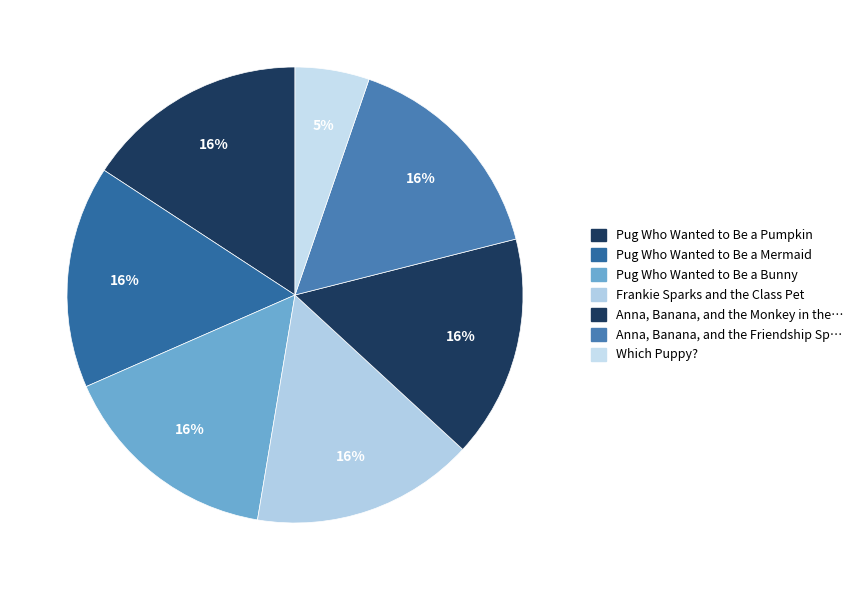

What is the largest slice in the pie chart?

Pug Who Wanted to Be a Pumpkin